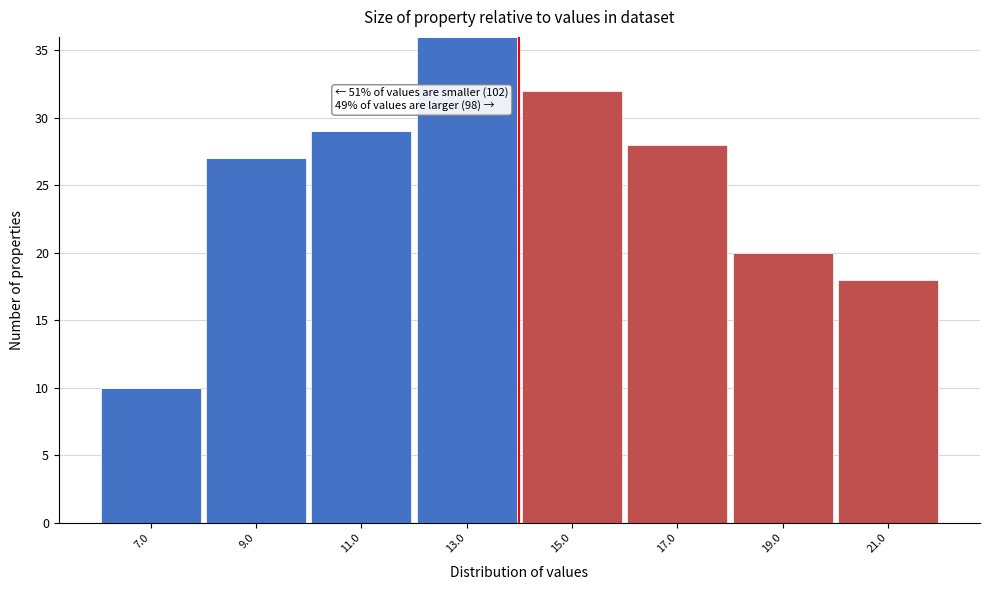

What is the total value across all series at 7.0?

10